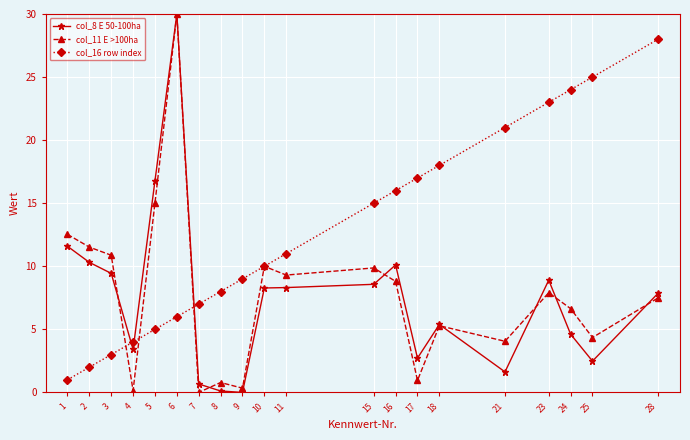

True or false: col_8 E 50-100ha has more than 2 interior local peaks.

True